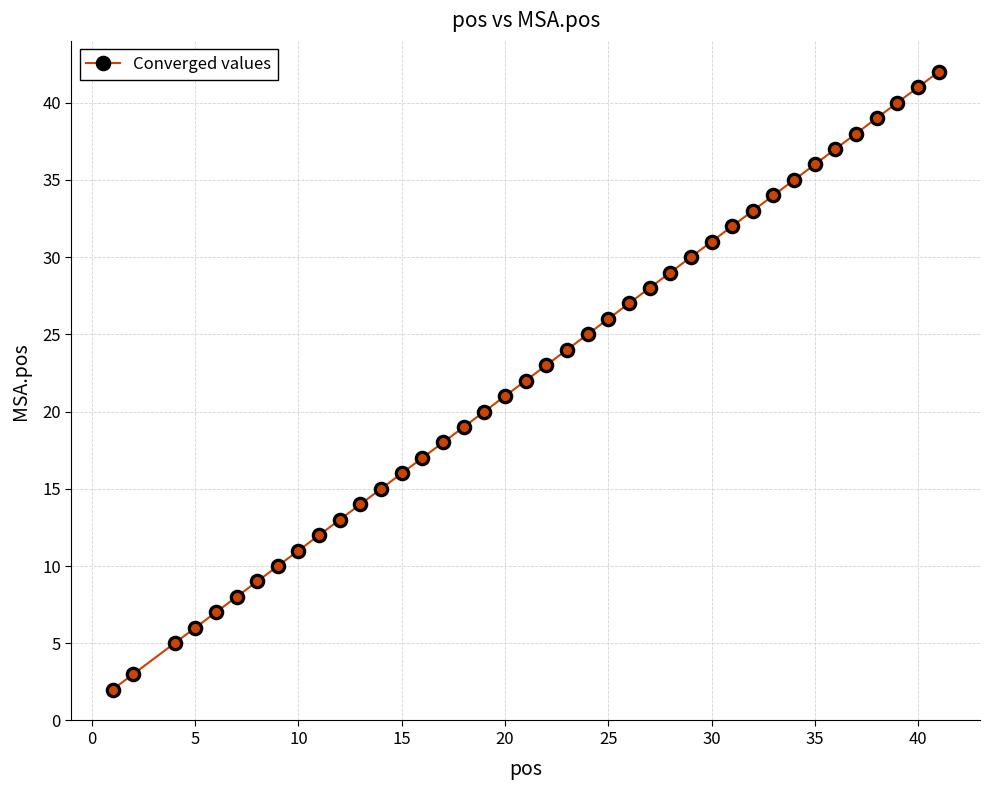

What is the maximum value shown in the chart?

42